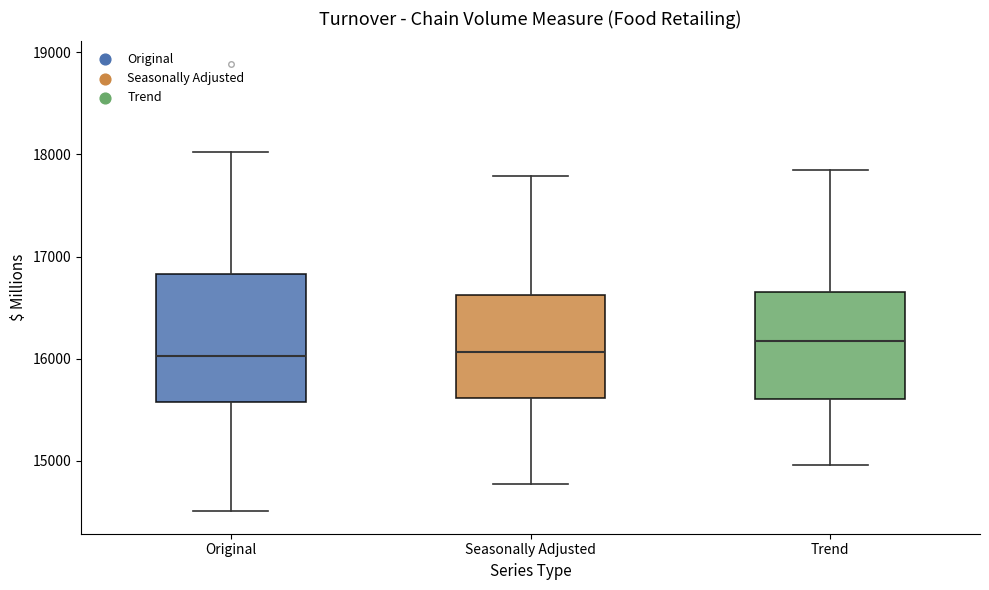

Comparing the boxes themselves (not the whiskers), which one is the tallest?

Original